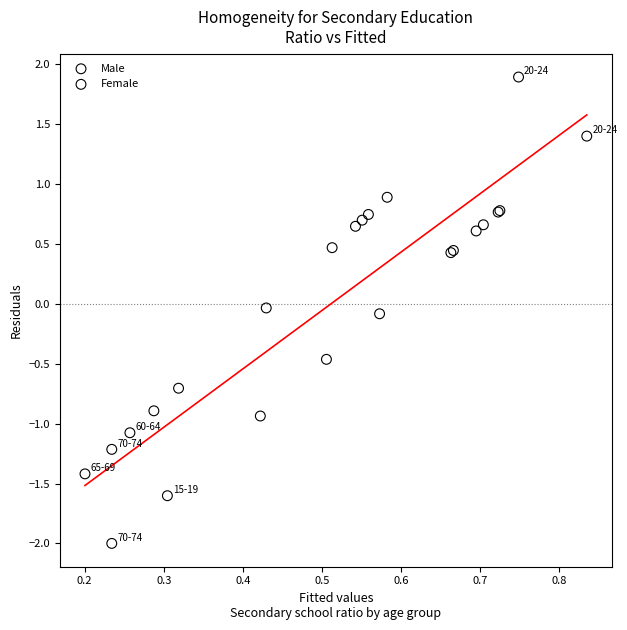

Which series reaches the minimum Y coordinate?

Male